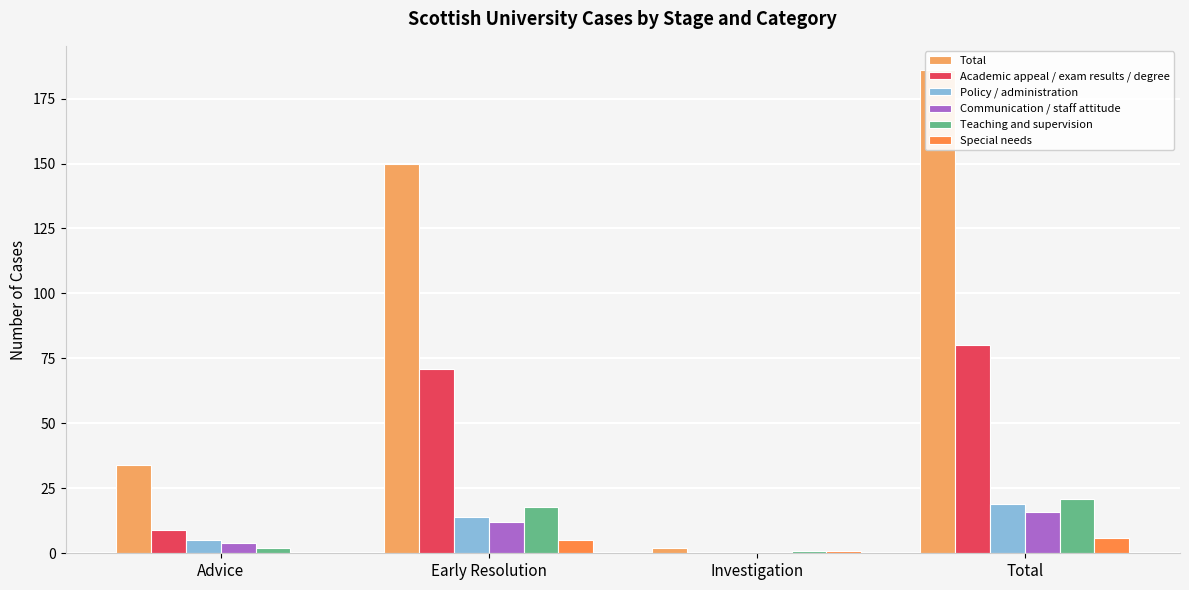

What is the highest value of the Communication / staff attitude series?

16